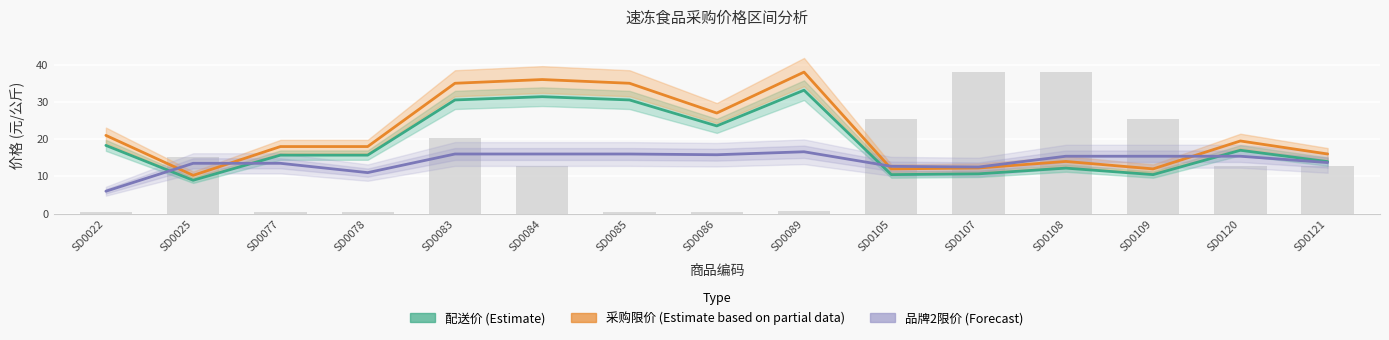

Which category has the lowest value in the 配送价 (Estimate) series?

SD0025